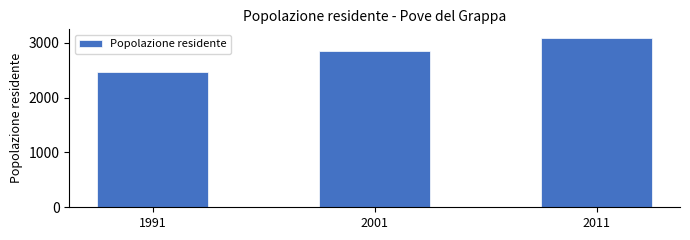

True or false: the data shows 2475 at 1991.

True